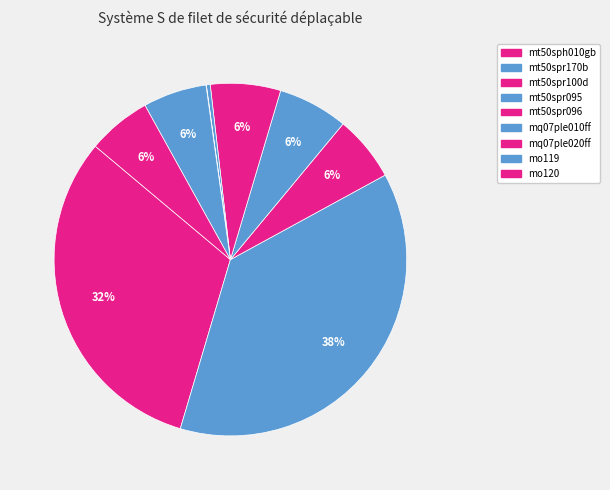

True or false: mt50spr100d accounts for 19% of the total.

False